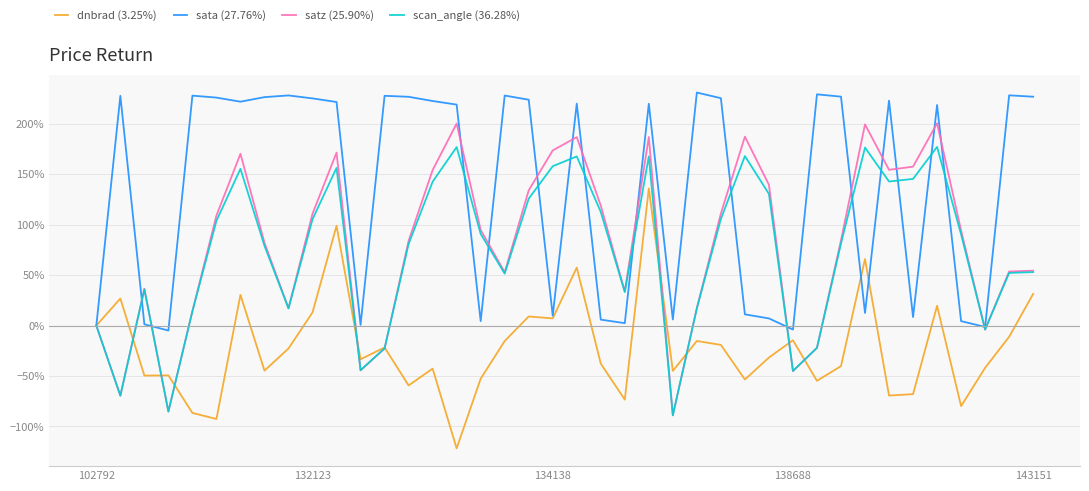

List the series in order of their peak value, highest first.

sata (27.76%), satz (25.90%), scan_angle (36.28%), dnbrad (3.25%)